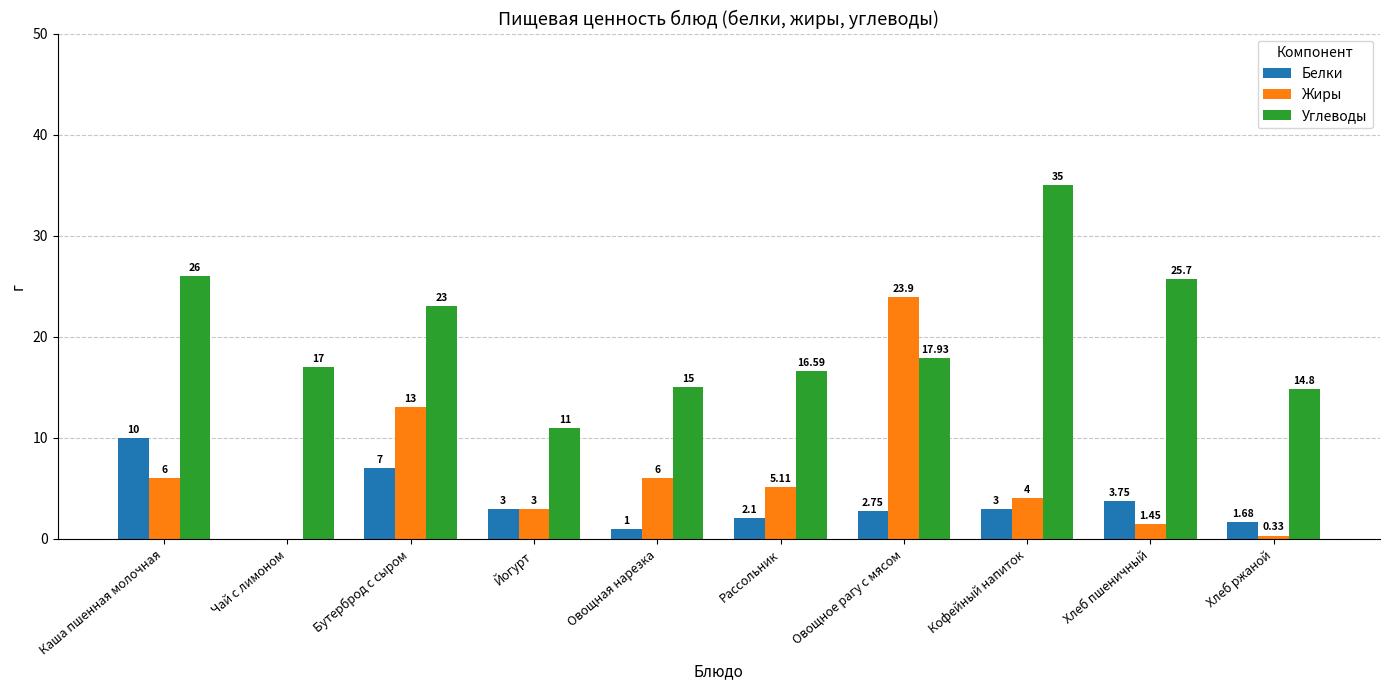

At which label is Белки closest to 5?

Хлеб пшеничный